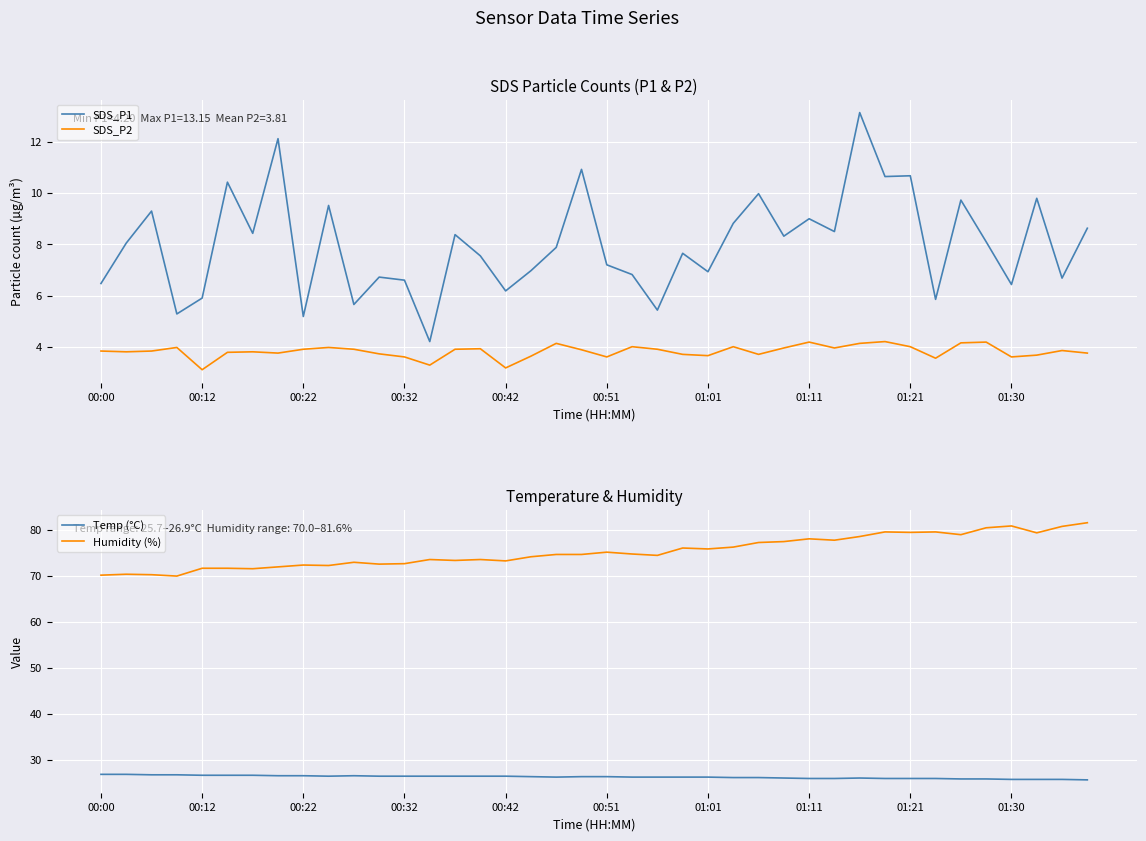

True or false: SDS_P1 has a value of 10.0 at 00:12.

False